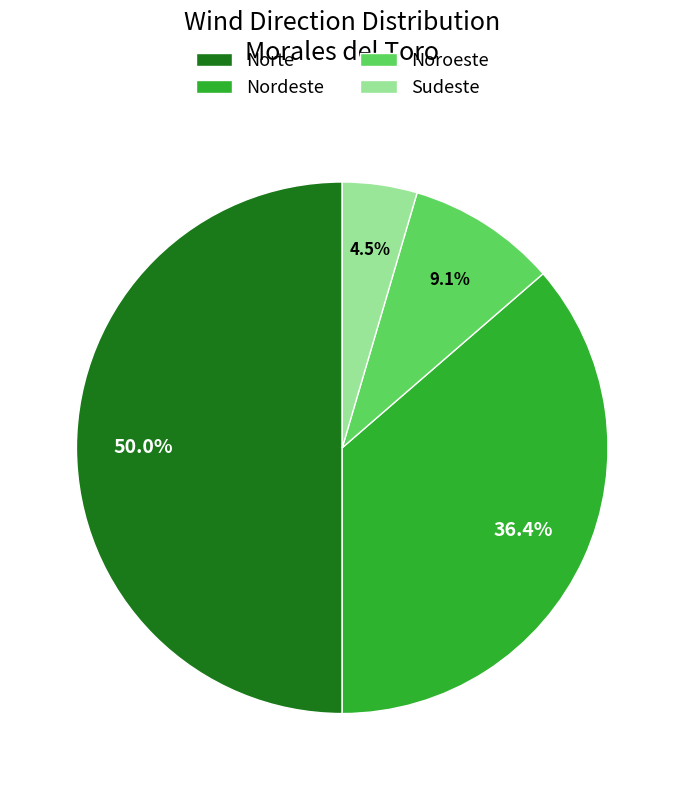

Which has a higher value, Nordeste or Sudeste?

Nordeste